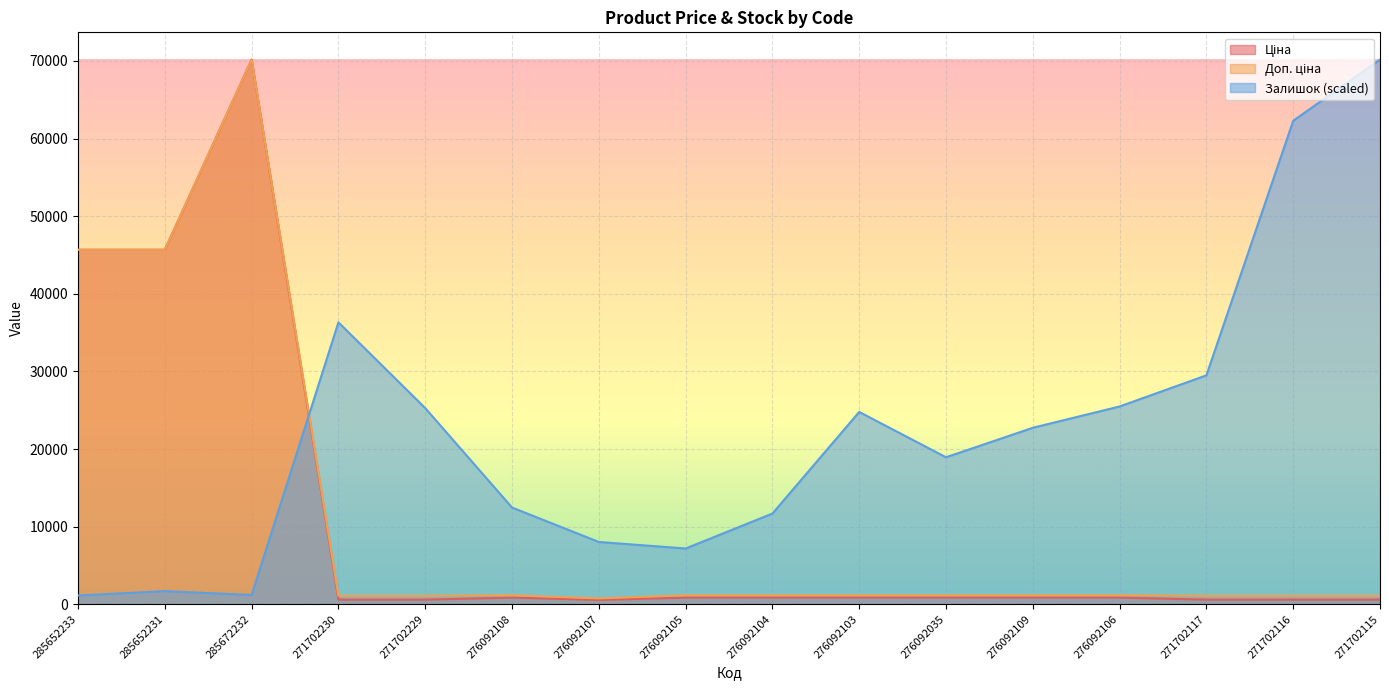

At which label is Доп. ціна closest to 35466?

285652233